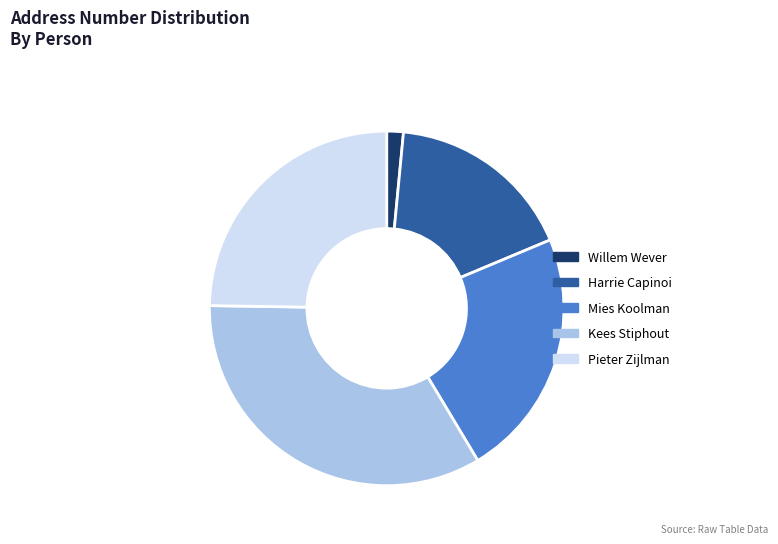

Do Harrie Capinoi and Mies Koolman together represent more than half of the pie?

No